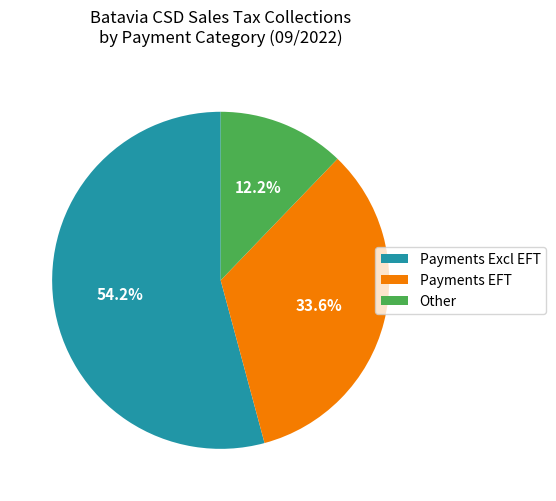

How many segments does this pie chart have?

3